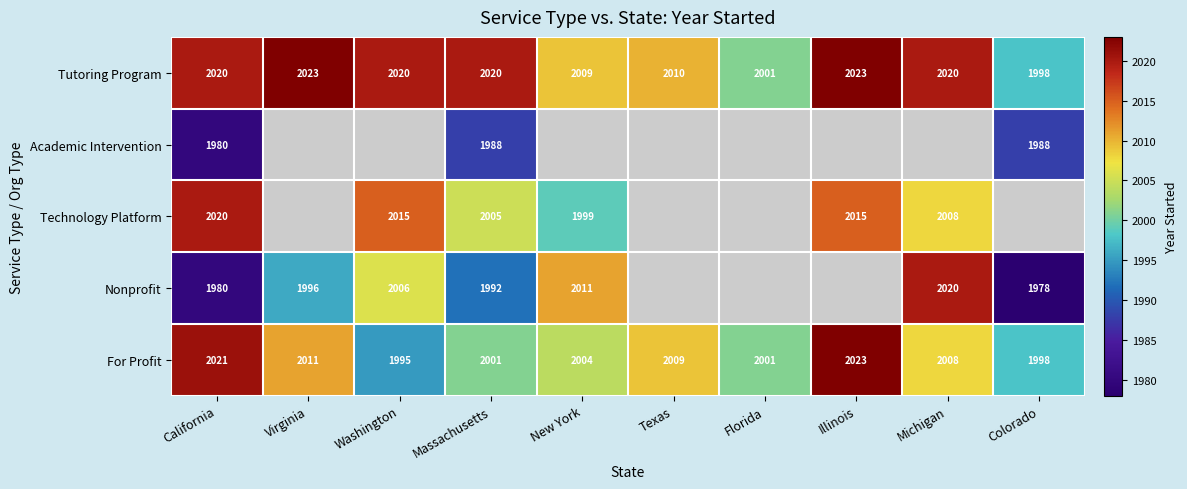

What is the difference between the second highest and minimum values in the Tutoring Program series?

25